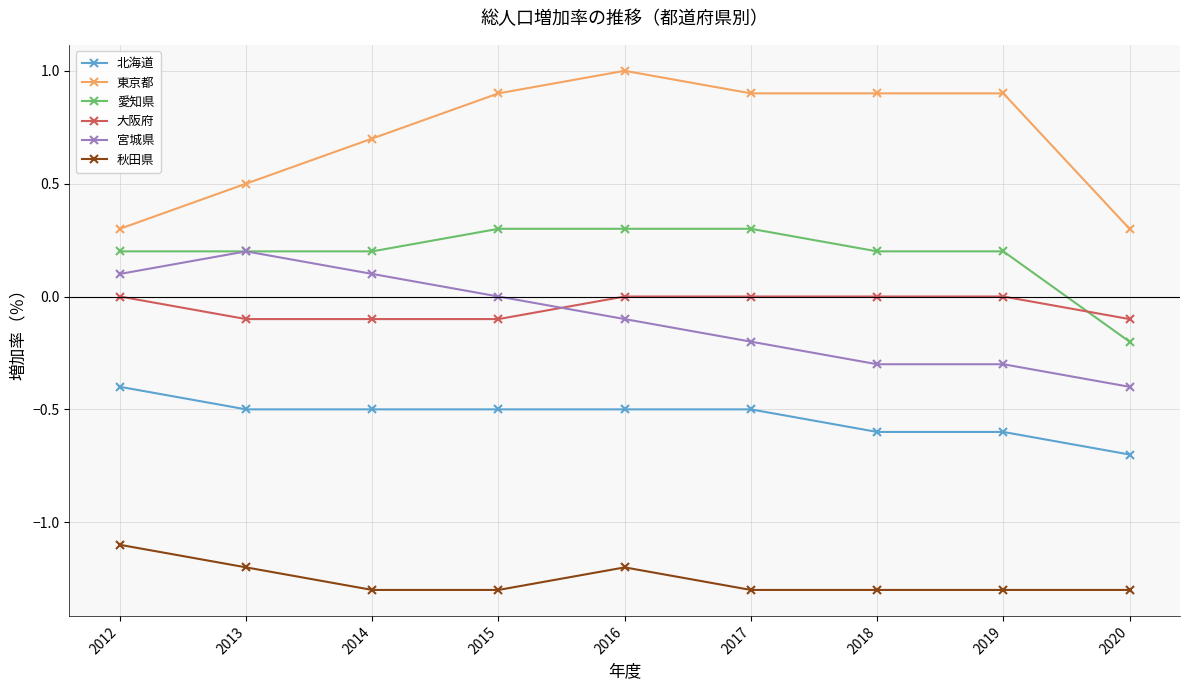

What is the value of the 北海道 point at the 1st from the left?

-0.4